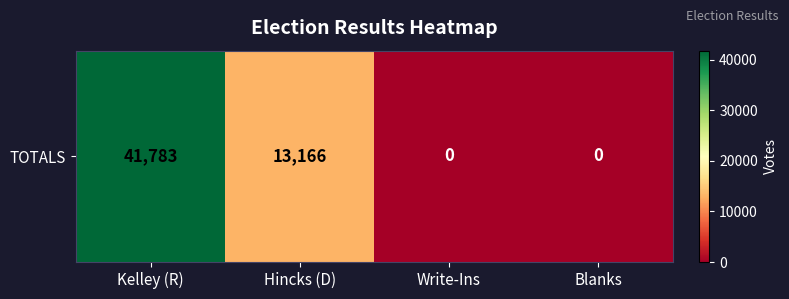

What is the change in value from Kelley (R) to Blanks?

-41783